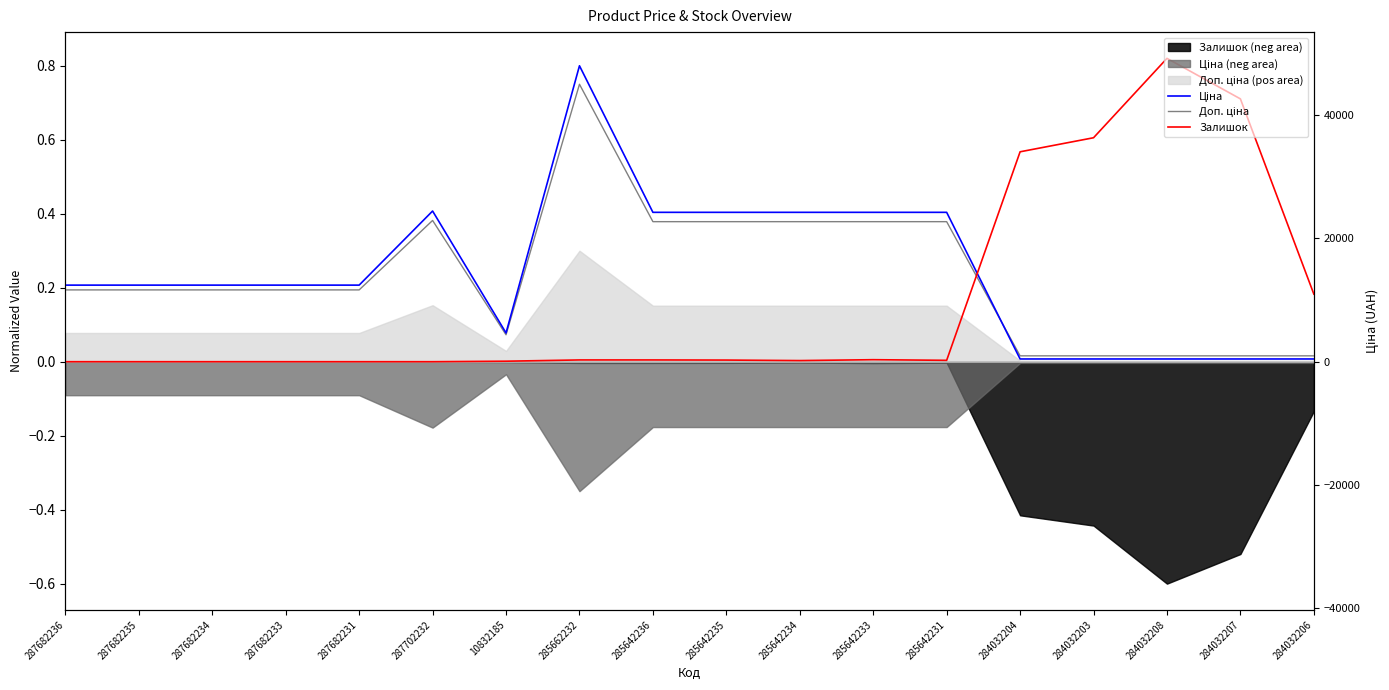

What is the average value of the Ціна series?

0.2